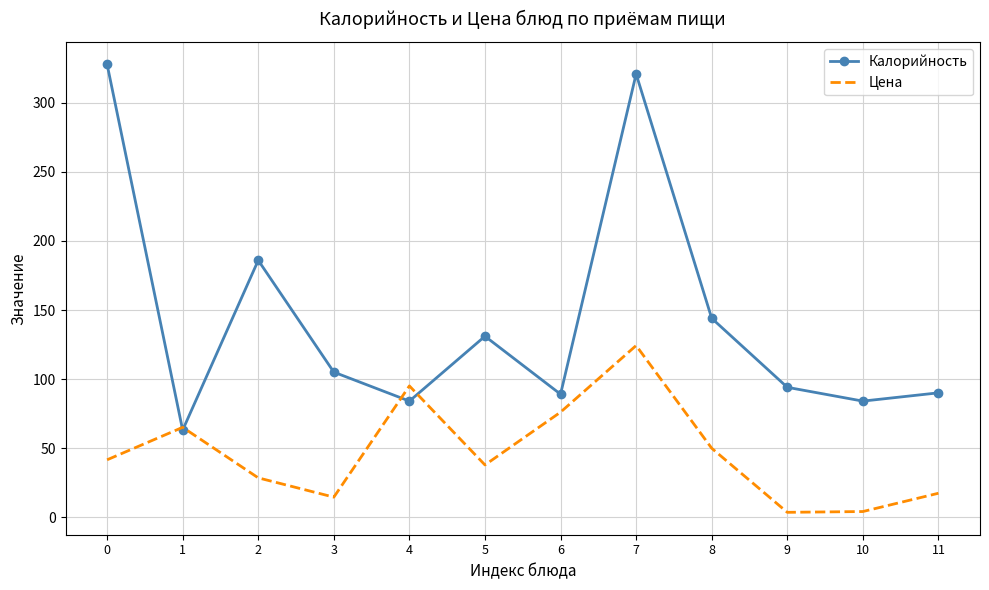

The value of Калорийность at 5 is 131.0. True or false?

True